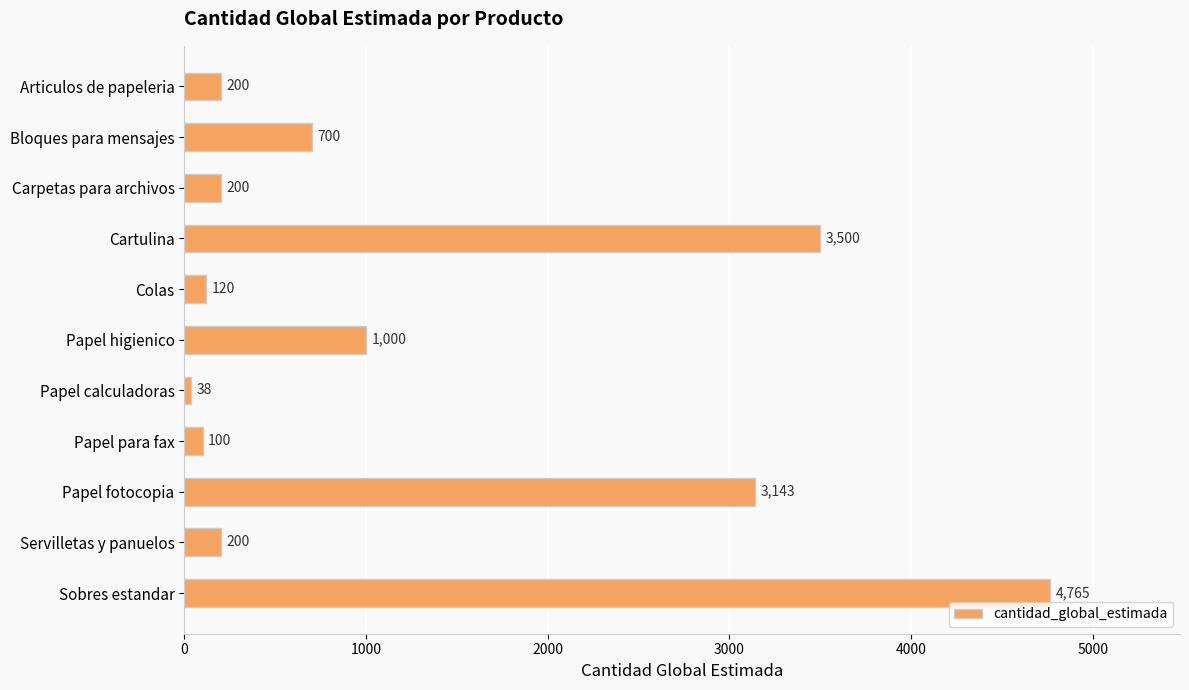

Reading top to bottom, what are all the values shown in this chart?

200	700	200	3500	120	1000	38	100	3143	200	4765